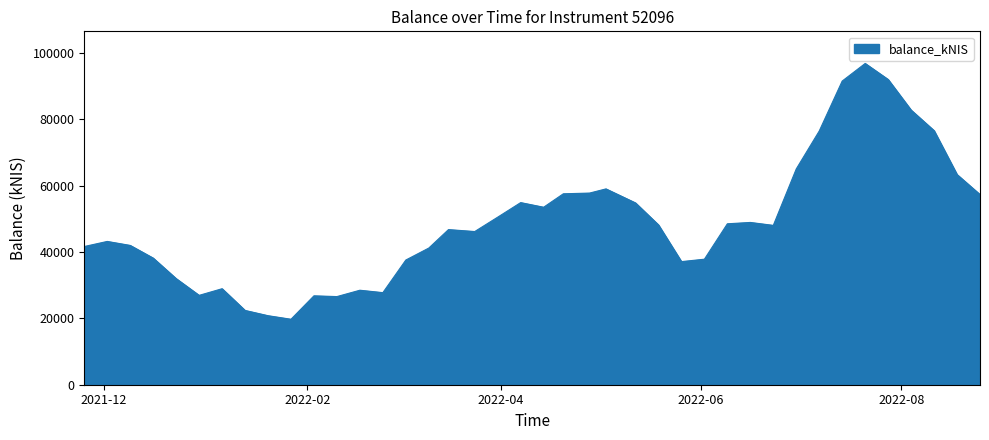

What is the maximum value shown in the chart?

96771.3